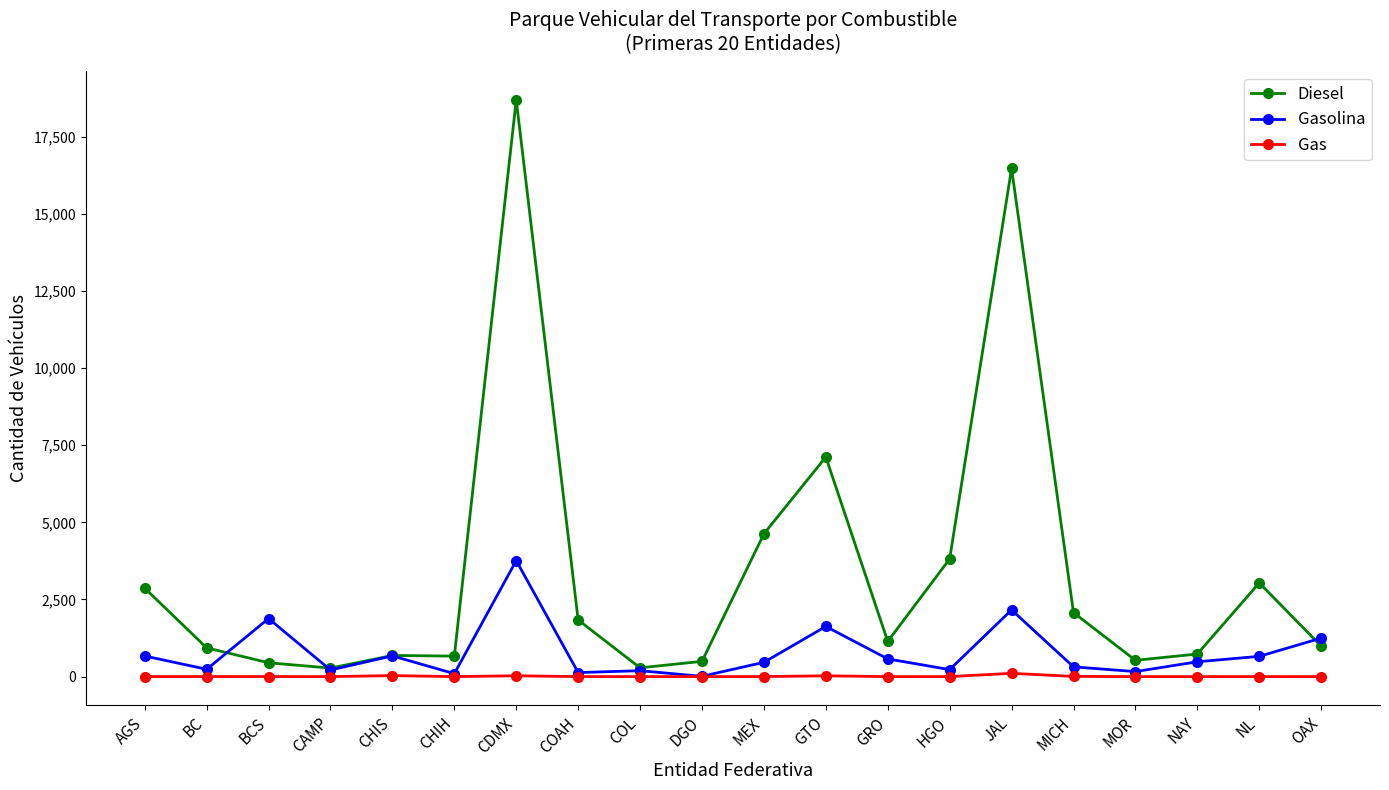

Rank the series by their maximum value, from highest to lowest.

Diesel, Gasolina, Gas